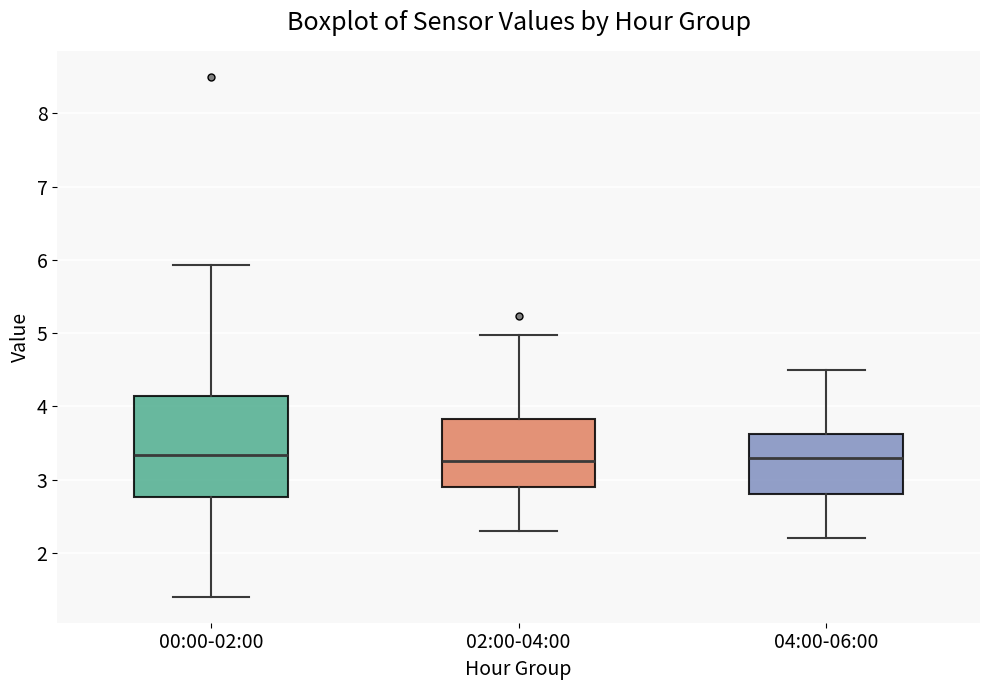

Reading left to right, transcribe this box plot: for each box, give where its median line is, the range the box spans, and where its two whiskers end, as read against the y-axis. The values are not printed on the chart, so give them approximately, as read against the axis.

00:00-02:00: median 3.3, box 2.8 to 4.1, whiskers 1.4 to 5.9
02:00-04:00: median 3.3, box 2.9 to 3.8, whiskers 2.3 to 5.0
04:00-06:00: median 3.3, box 2.8 to 3.6, whiskers 2.2 to 4.5